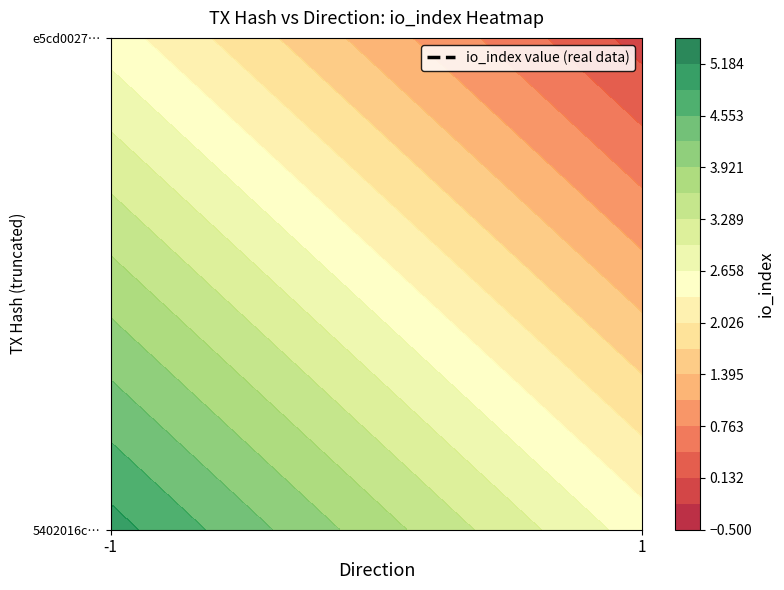

How many data points does each series have?

2